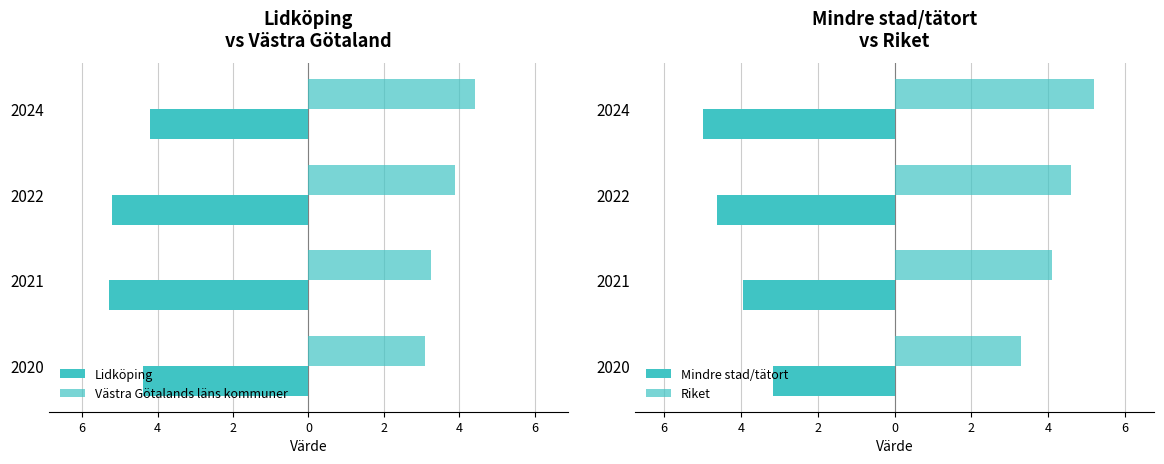

At how many categories does at least one series exceed 2?

4